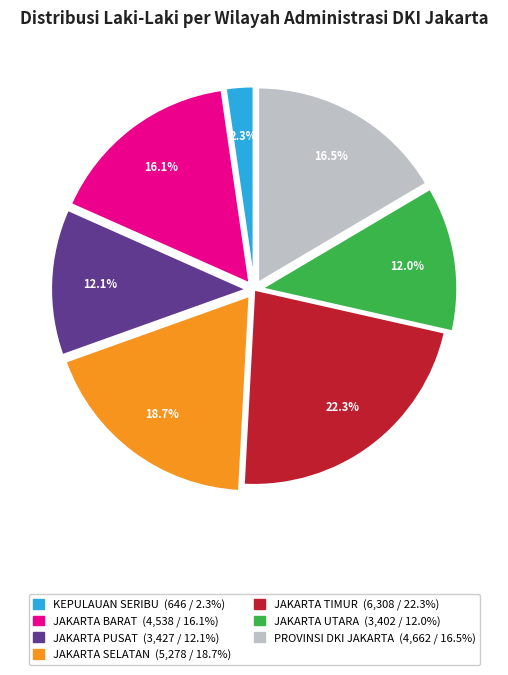

Which slice is the smallest?

KEPULAUAN SERIBU